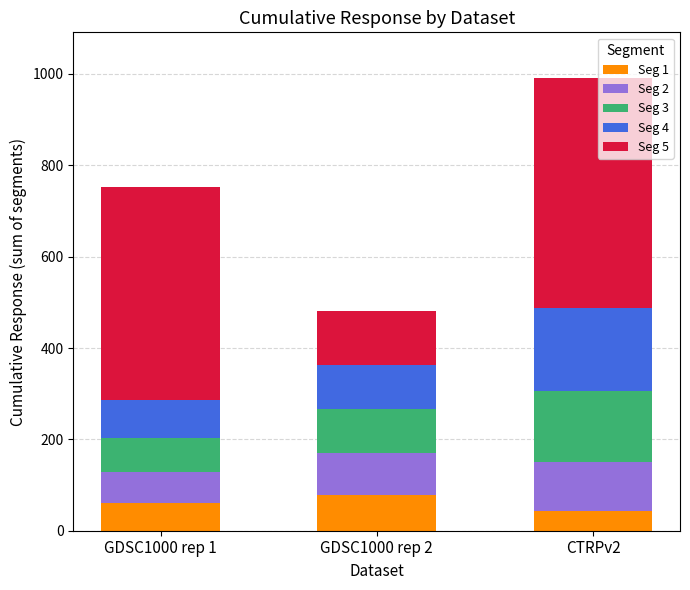

Reading left to right, list the values for the Seg 1 series.

GDSC1000 rep 1=59.9	GDSC1000 rep 2=78.1	CTRPv2=42.8